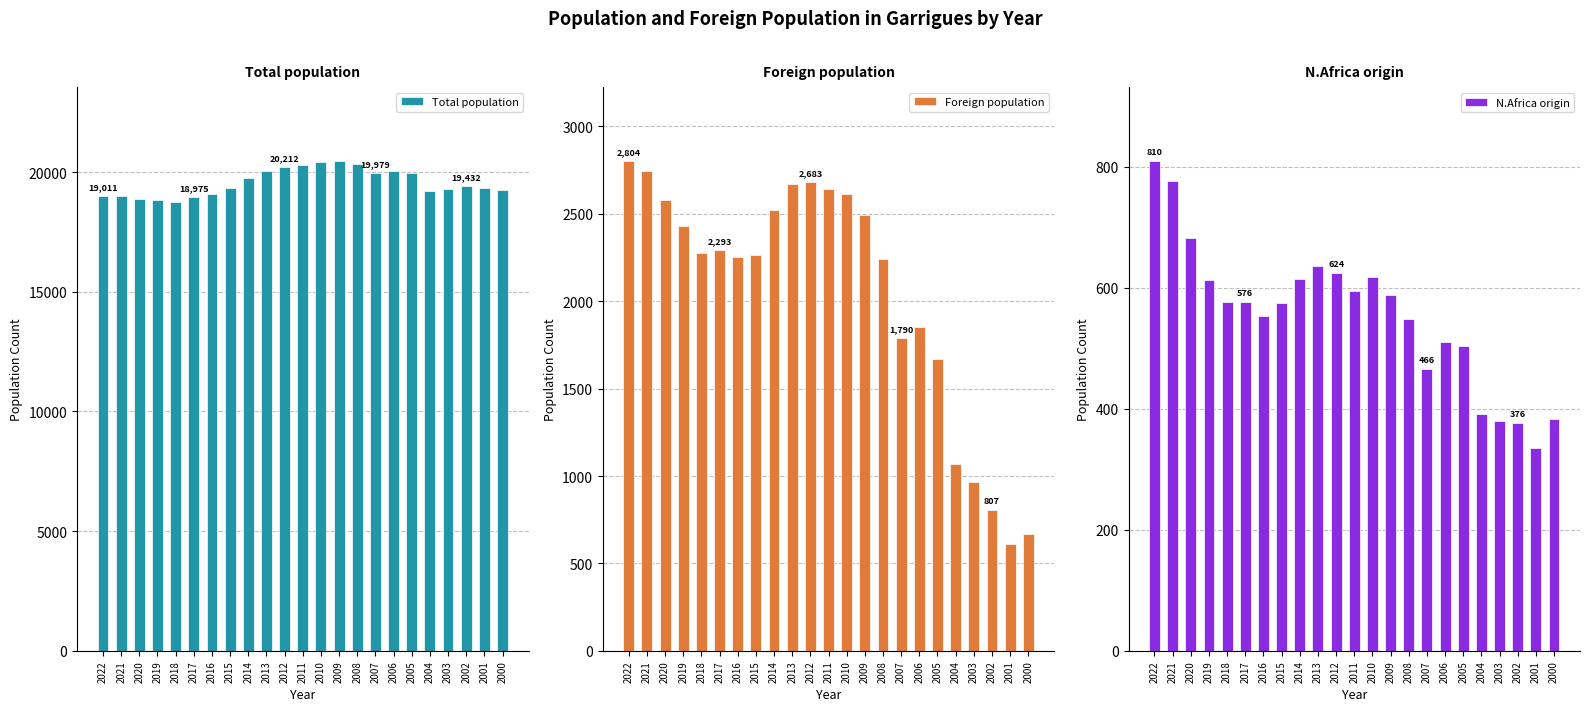

At which category is the sum across all series the highest?

2010